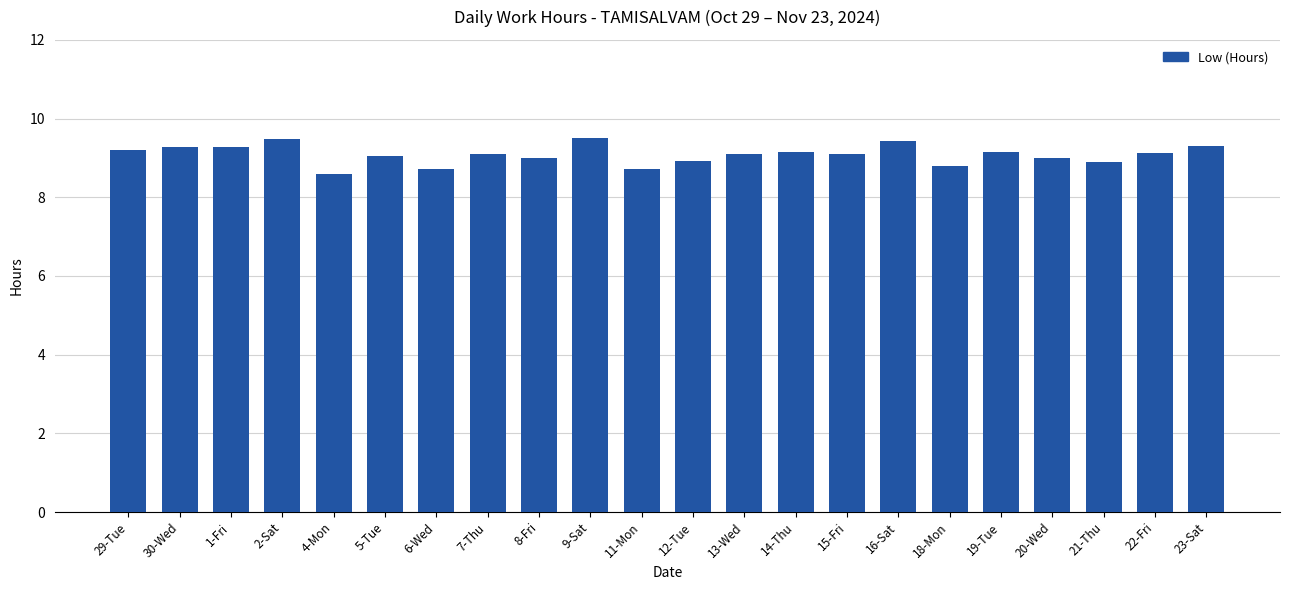

Are the bars grouped side by side (vs. stacked)?

No